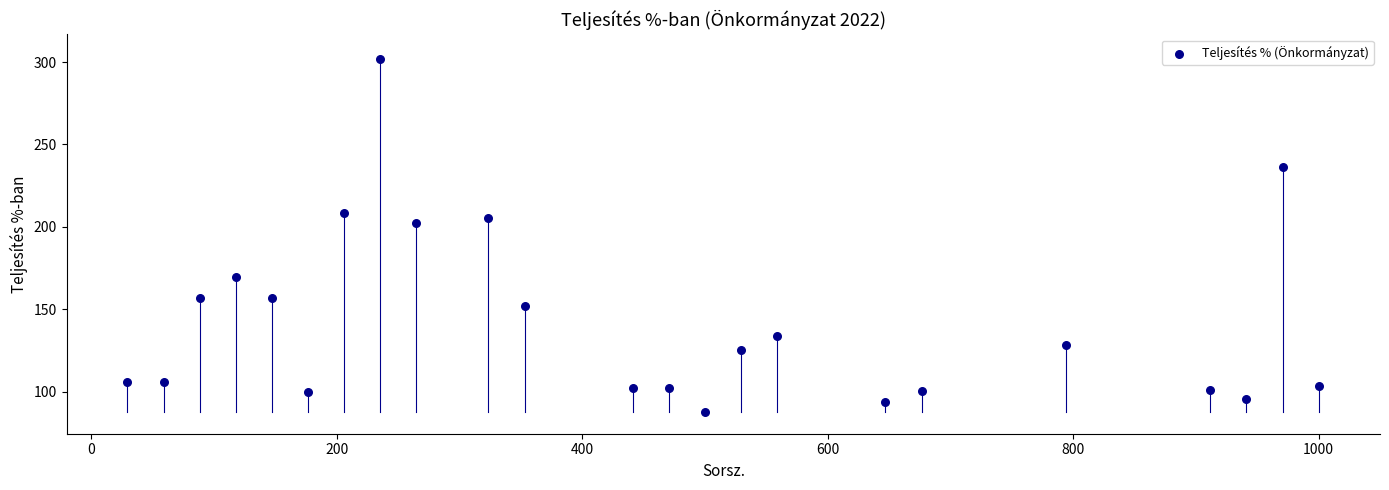

What Y value in the scatter plot is closest to 194?

202.5